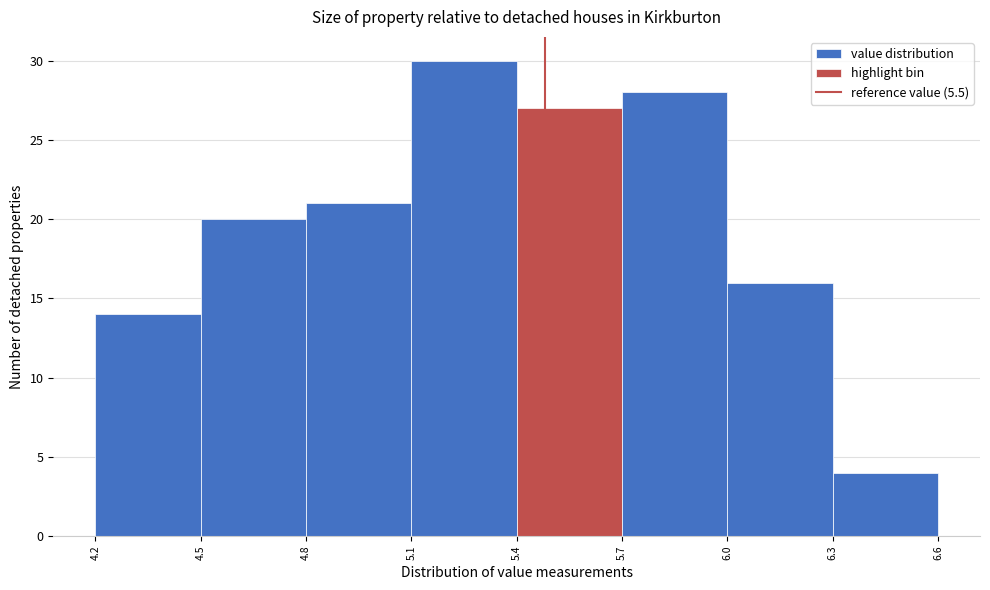

Reading left to right, transcribe this chart: for each bar, give the range it covers on the x-axis and its height. The values are not printed on the chart, so give them approximately, as read against the axis.

4.2 to 4.5: 14
4.5 to 4.8: 20
4.8 to 5.1: 21
5.1 to 5.4: 30
5.4 to 5.7: 27
5.7 to 6.0: 28
6.0 to 6.3: 16
6.3 to 6.6: 4